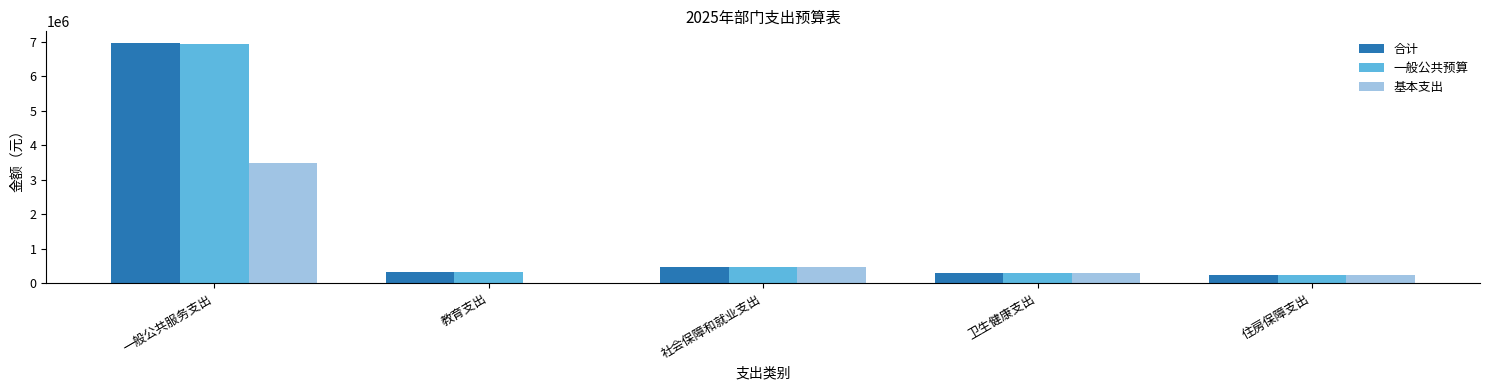

True or false: 基本支出 has a value of 458600.0 at 社会保障和就业支出.

True